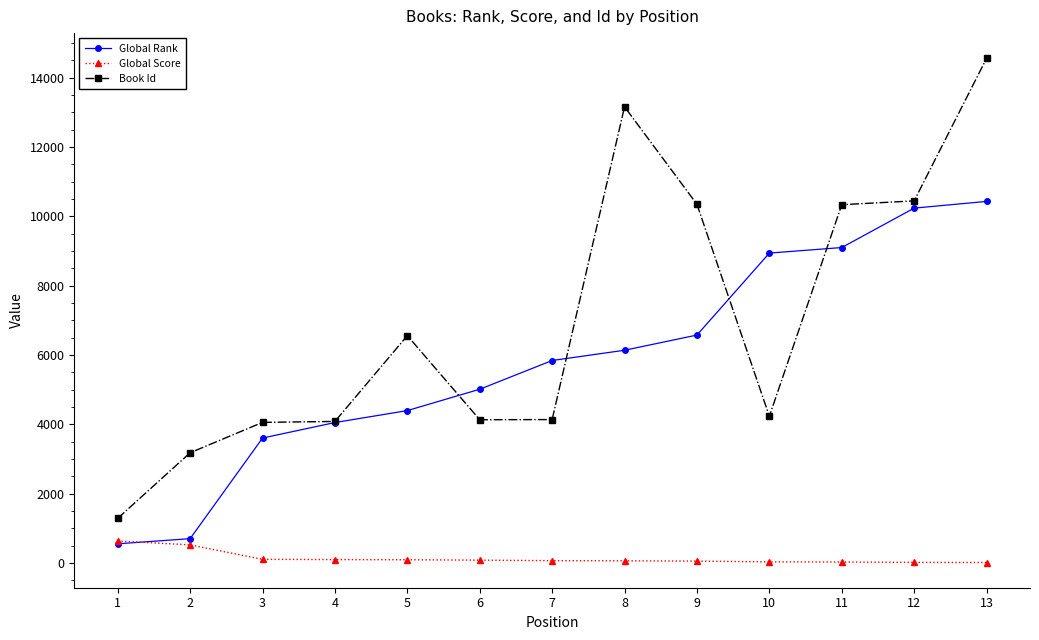

Which series changed the most between 1 and 4?

Global Rank